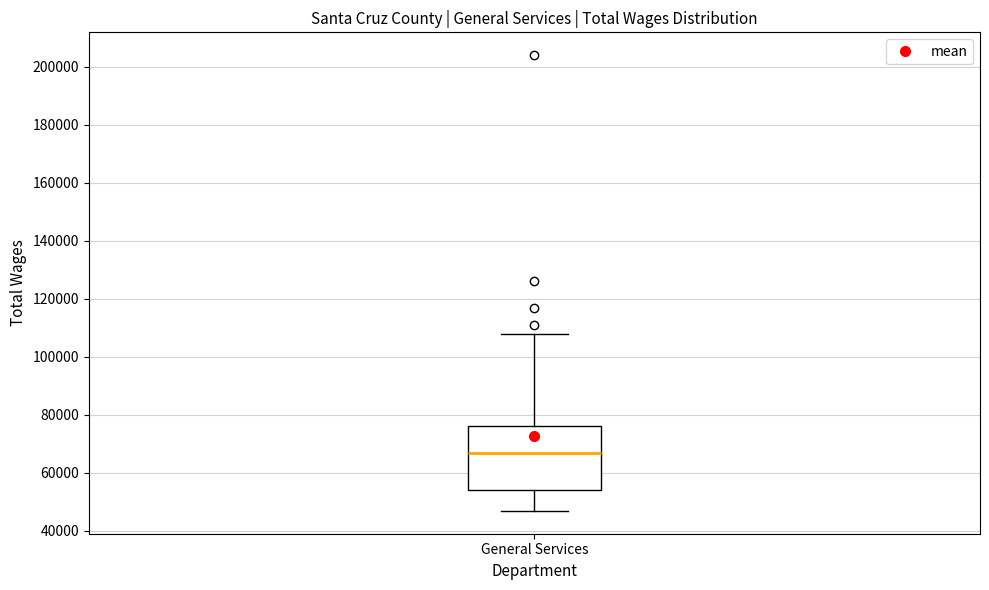

Transcribe this box plot: give where the median line is, the range the box spans, and where the two whiskers end, as read against the y-axis. The values are not printed on the chart, so give them approximately, as read against the axis.

median 66000, box 54000 to 76000, whiskers 46000 to 108000